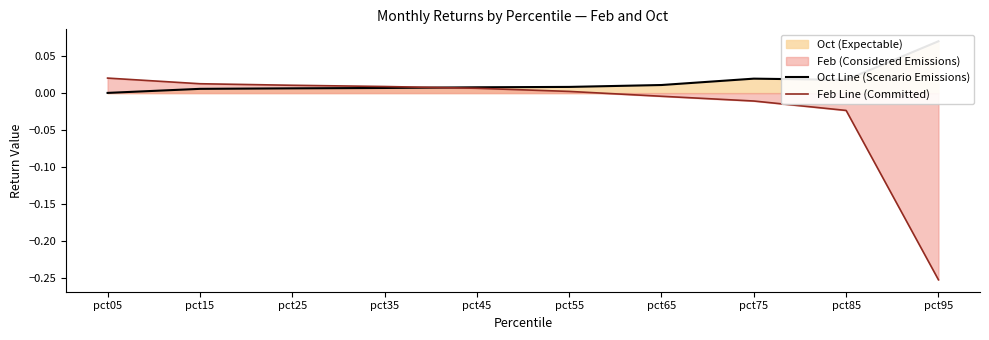

Reading left to right, extract all data points from this chart.

Oct Line (Scenario Emissions): 0.0	0.0	0.0	0.0	0.0	0.0	0.0	0.0	0.0	0.1
Feb Line (Committed): 0.0	0.0	0.0	0.0	0.0	0.0	-0.0	-0.0	-0.0	-0.3